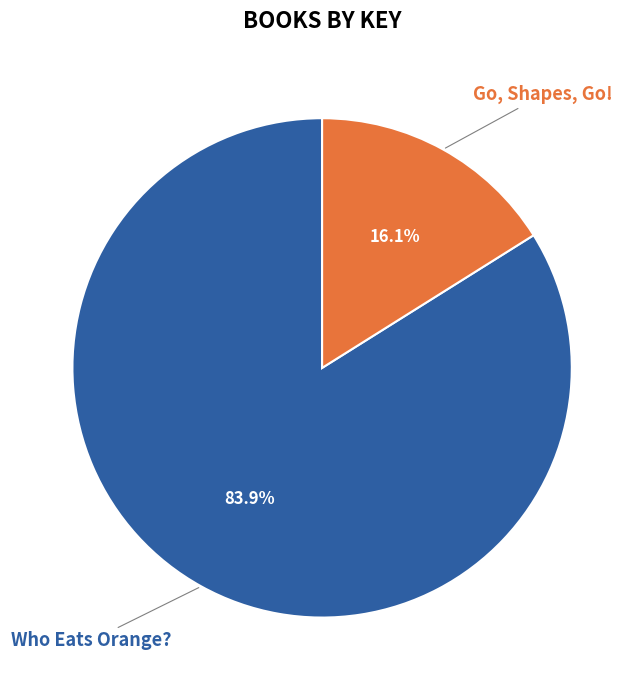

What is the smallest slice in the pie chart?

Go, Shapes, Go!